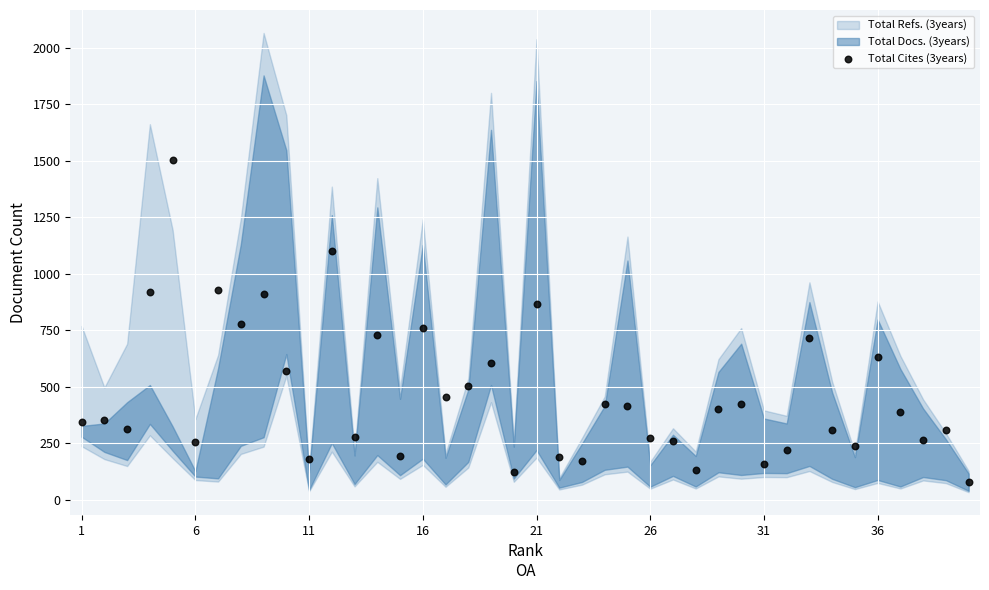

What is the range of X values (max minus min)?

39.0